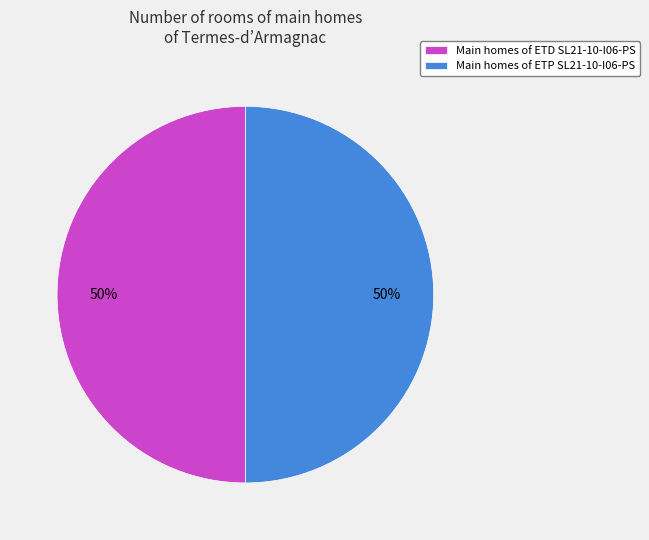

Do Main homes of ETD SL21-10-I06-PS and Main homes of ETP SL21-10-I06-PS together represent more than half of the pie?

Yes